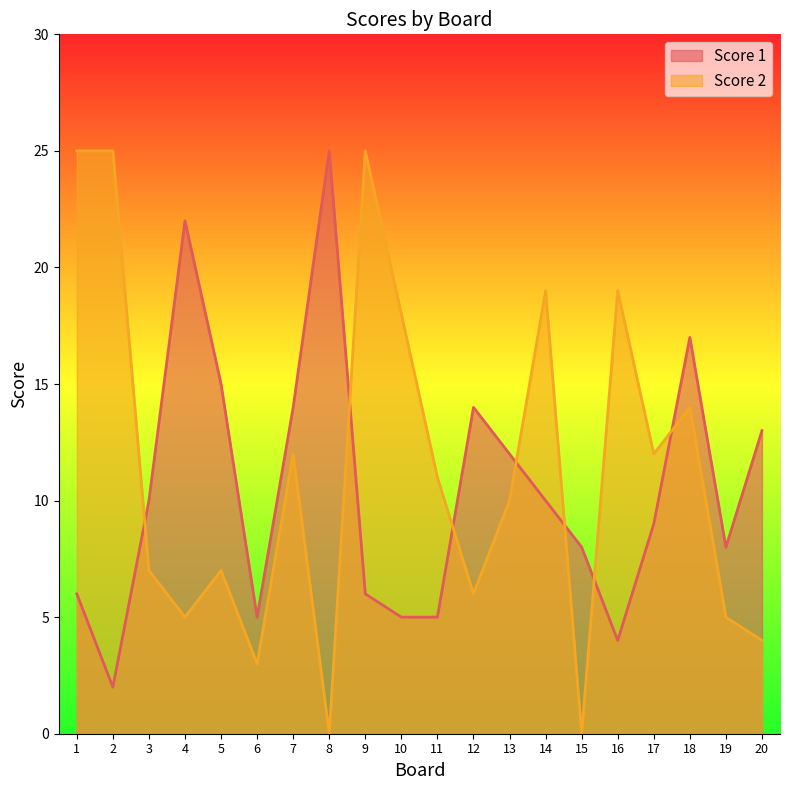

The value of Score 1 at 7 is 4. True or false?

False